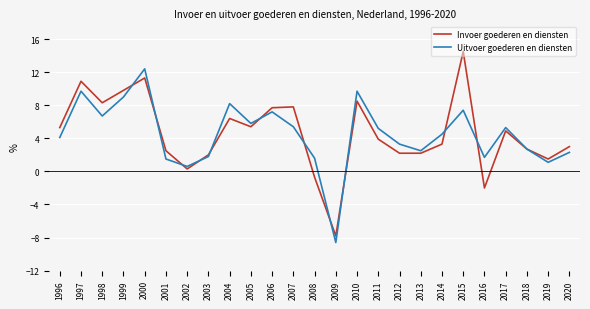

True or false: Uitvoer goederen en diensten and Invoer goederen en diensten intersect in this chart.

True